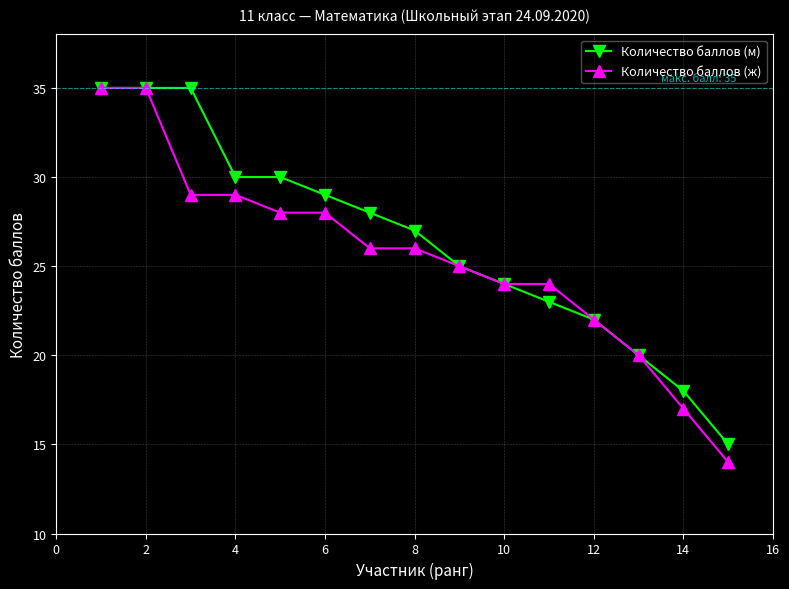

True or false: Количество баллов (м) has more than 2 points higher than both neighbors.

False